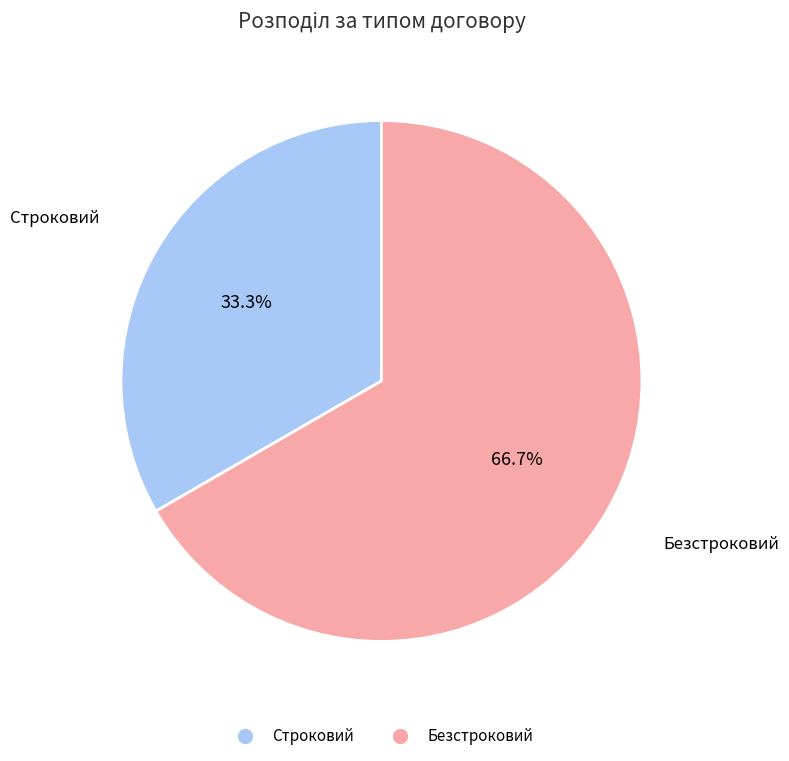

What is the largest slice in the pie chart?

Безстроковий